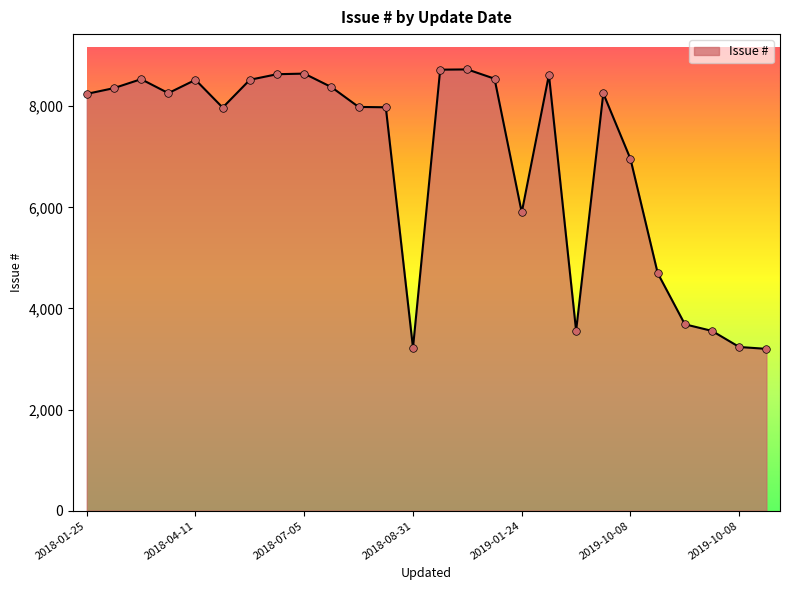

What is the difference between the maximum and minimum values?

5527